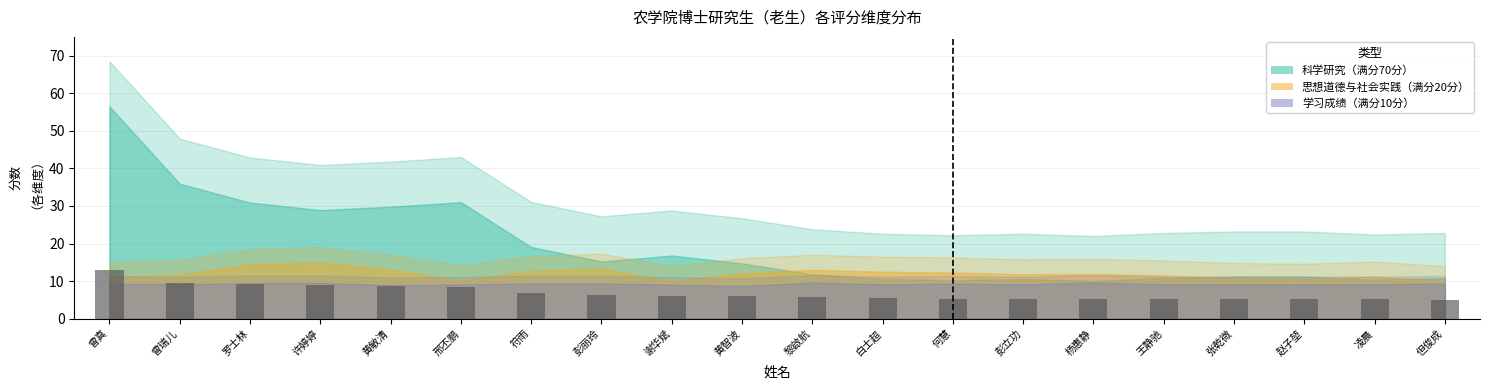

What is the change in value from 何慧 to 赵子堃?

-0.1